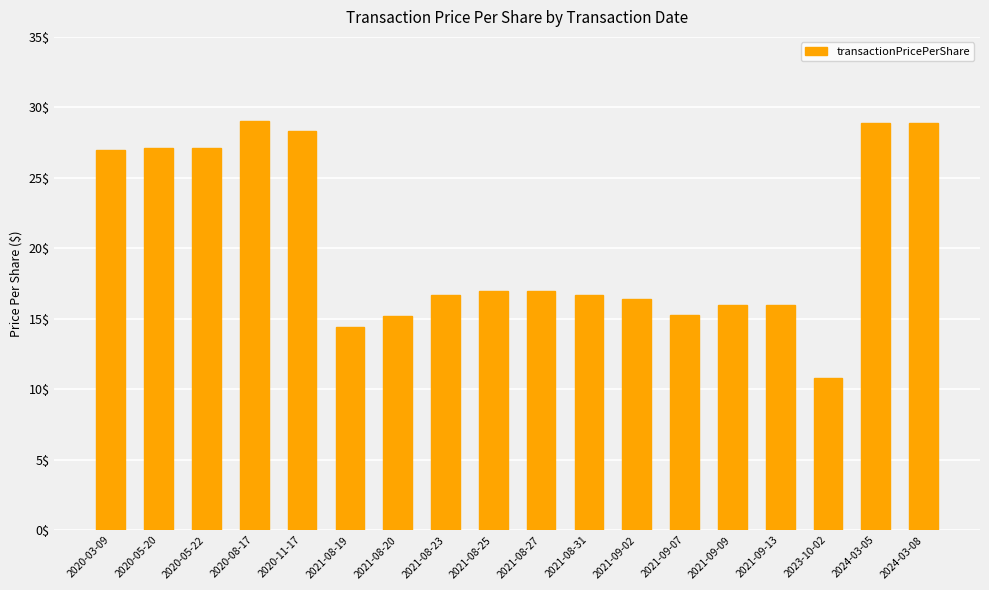

What is the label of the 7th bar from the right?

2021-09-02